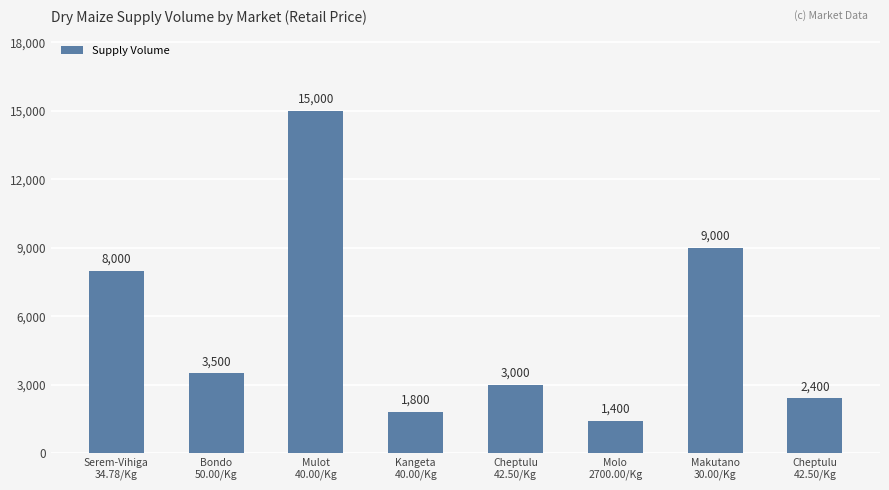

How many categories are shown in the chart?

8